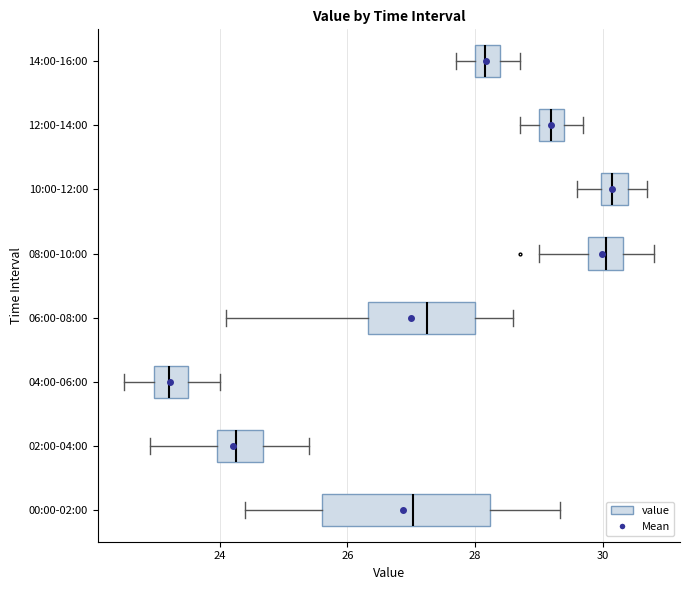

Reading bottom to top, read every box against the x-axis: the position of its median line, the range the box covers, and the ends of its whiskers. The values are not printed on the chart, so give them approximately, as read against the axis.

00:00-02:00: median 27.0, box 25.6 to 28.2, whiskers 24.4 to 29.4
02:00-04:00: median 24.2, box 24.0 to 24.6, whiskers 23.0 to 25.4
04:00-06:00: median 23.2, box 23.0 to 23.6, whiskers 22.6 to 24.0
06:00-08:00: median 27.2, box 26.4 to 28.0, whiskers 24.2 to 28.6
08:00-10:00: median 30.0, box 29.8 to 30.4, whiskers 29.0 to 30.8
10:00-12:00: median 30.2, box 30.0 to 30.4, whiskers 29.6 to 30.8
12:00-14:00: median 29.2, box 29.0 to 29.4, whiskers 28.8 to 29.8
14:00-16:00: median 28.2, box 28.0 to 28.4, whiskers 27.8 to 28.8